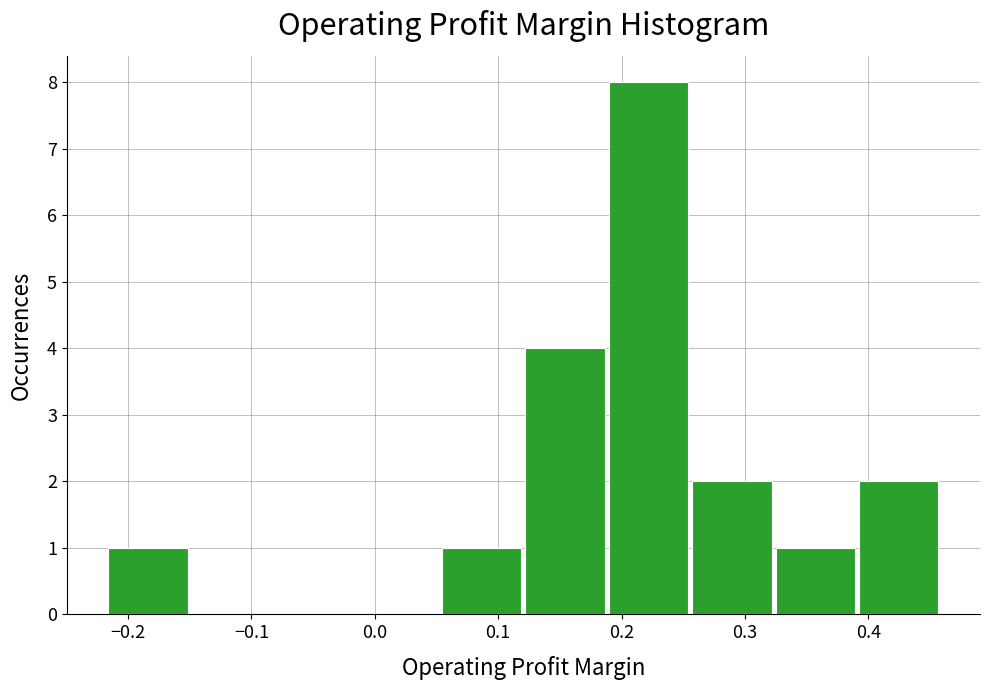

Reading left to right, list every bar in this chart as the range it spans on the x-axis followed by its height. Neither the bar edges nor the heights are printed on the chart, so give them approximately, as read against the axes.

-0.22 to -0.15: 1
-0.15 to -0.08: 0
-0.08 to -0.01: 0
-0.01 to 0.05: 0
0.05 to 0.12: 1
0.12 to 0.19: 4
0.19 to 0.26: 8
0.26 to 0.33: 2
0.33 to 0.39: 1
0.39 to 0.46: 2